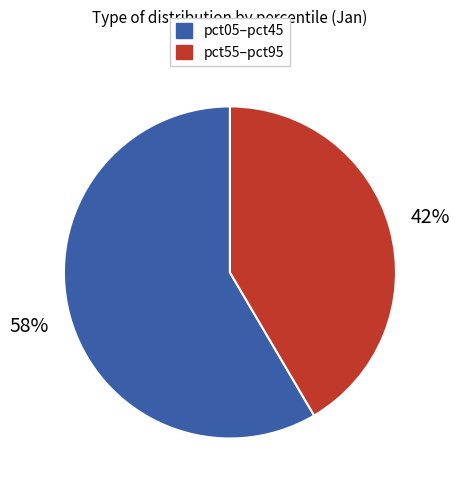

To the nearest percent, what is the average slice percentage?

50%